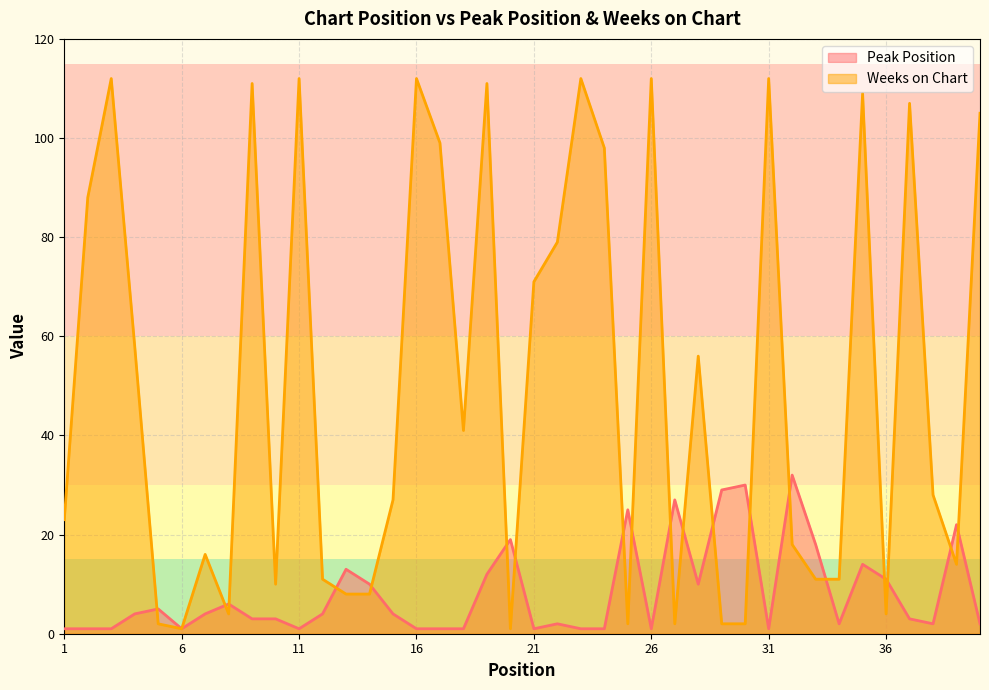

Where is the first local maximum for Peak Position?

5